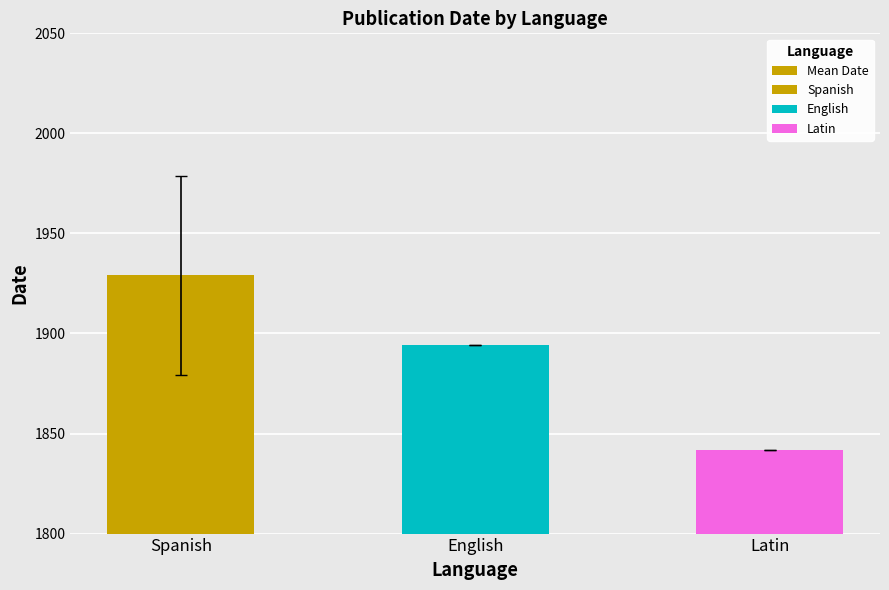

The chart shows a value of 3467 at Spanish. True or false?

False